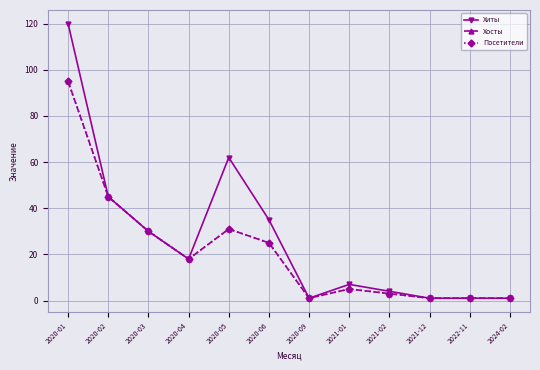

Is it true that Посетители equals 10 at 2020-06?

False